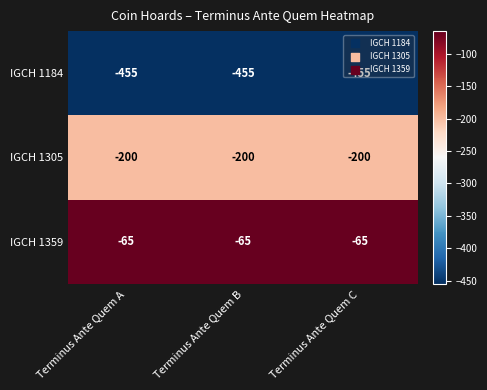

What is the approximate value of IGCH 1359 at Terminus Ante Quem A?

-65